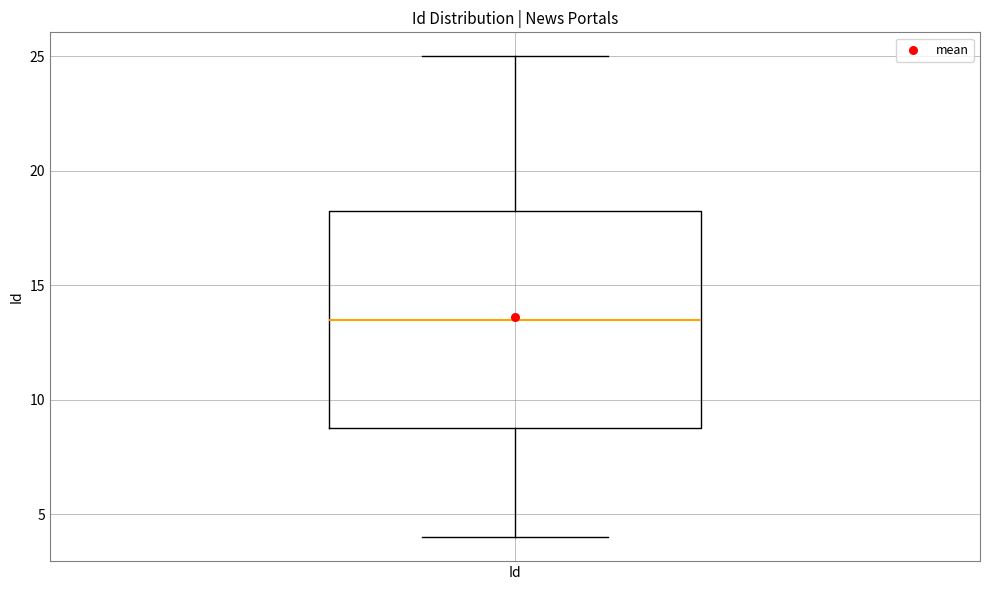

Read this box plot against the y-axis: the position of the median line, the range covered by the box, and the ends of both whiskers. The values are not printed on the chart, so give them approximately, as read against the axis.

median 13.5, box 9.0 to 18.5, whiskers 4.0 to 25.0